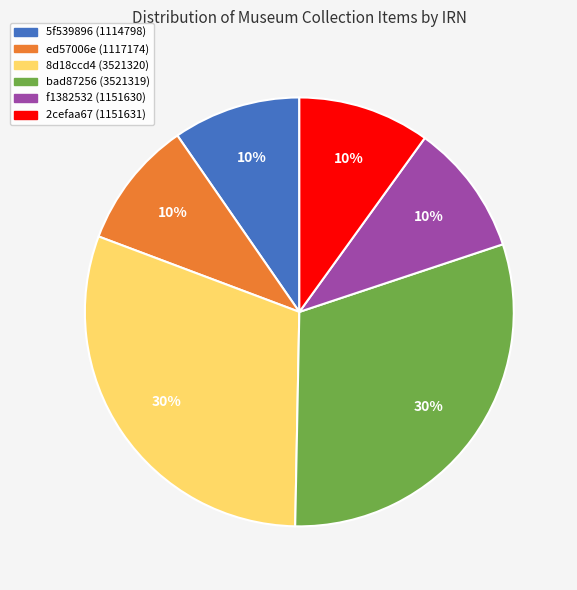

How many segments does this pie chart have?

6